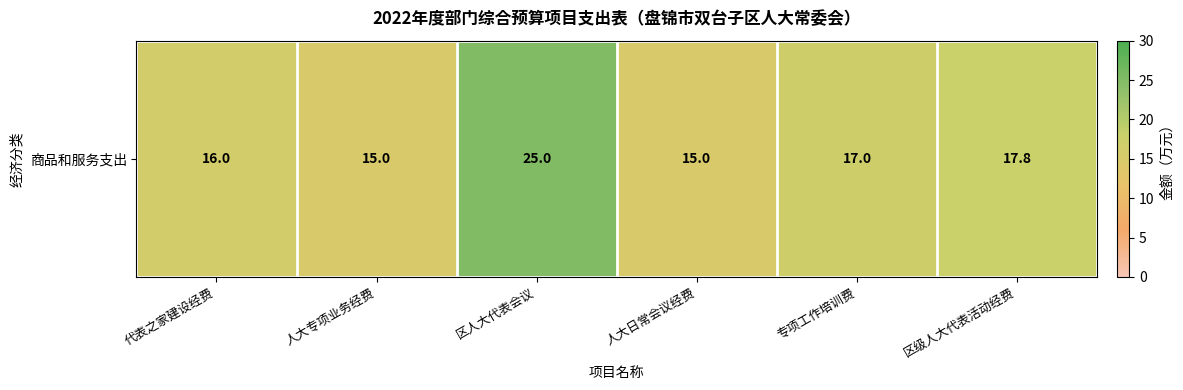

Is it true that the value at 区级人大代表活动经费 is 17.8?

True